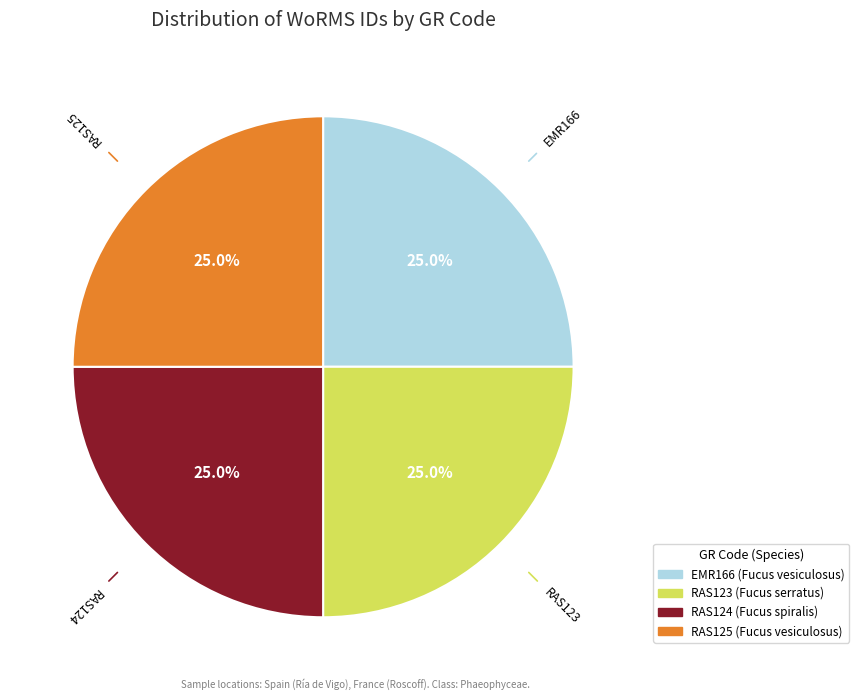

Does RAS124 represent more than half of the total?

No